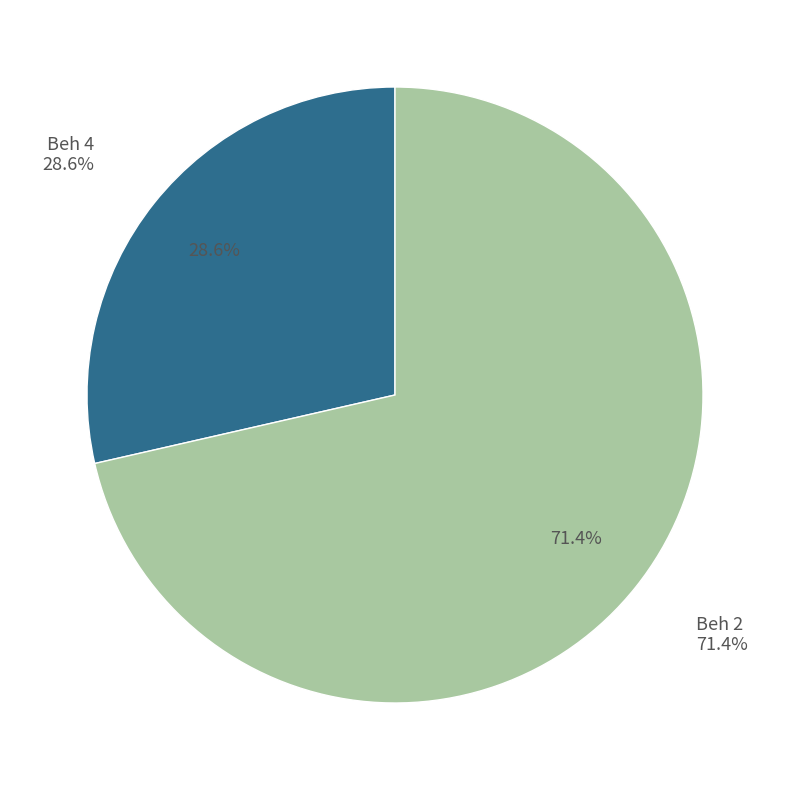

Which category has the biggest portion of the pie?

Beh 2